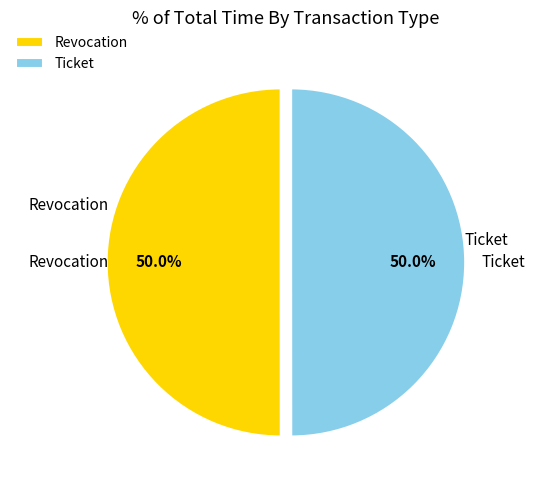

What percentage do Revocation and Ticket together represent?

100.0%